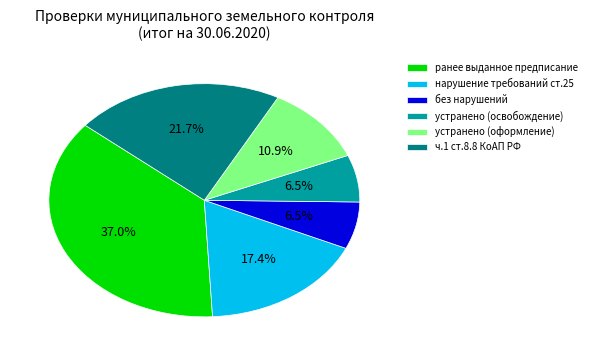

Which slice is the largest?

ранее выданное предписание